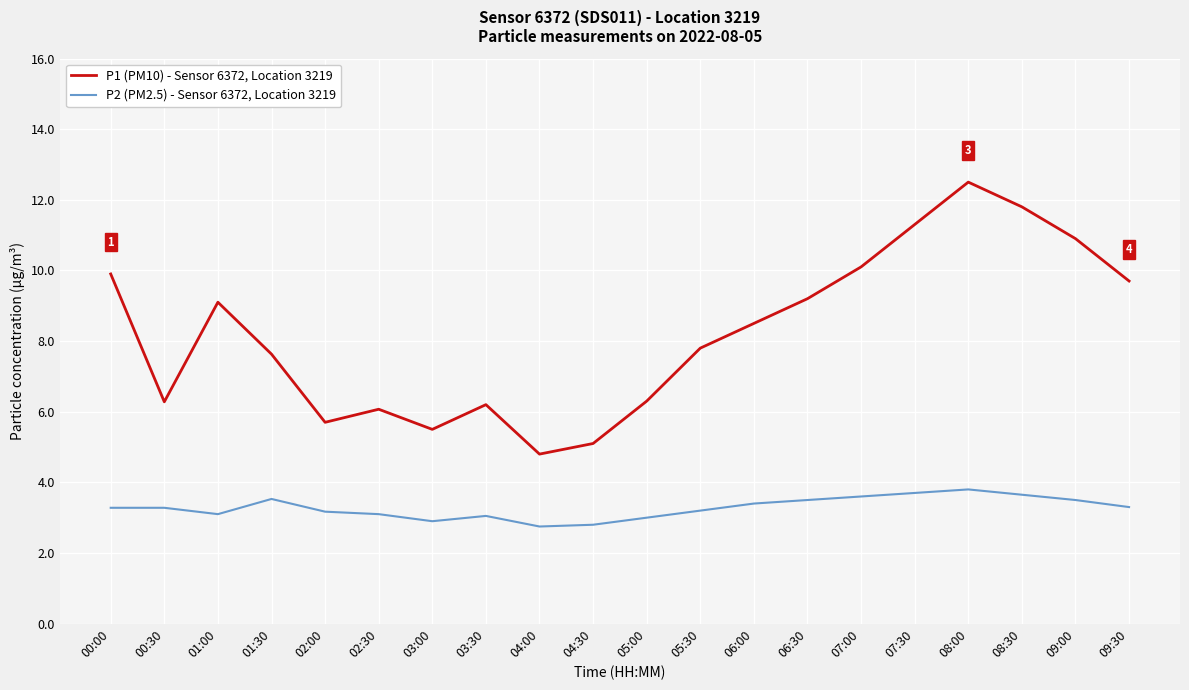

What is the lowest value of the P2 (PM2.5) - Sensor 6372, Location 3219 series?

2.8